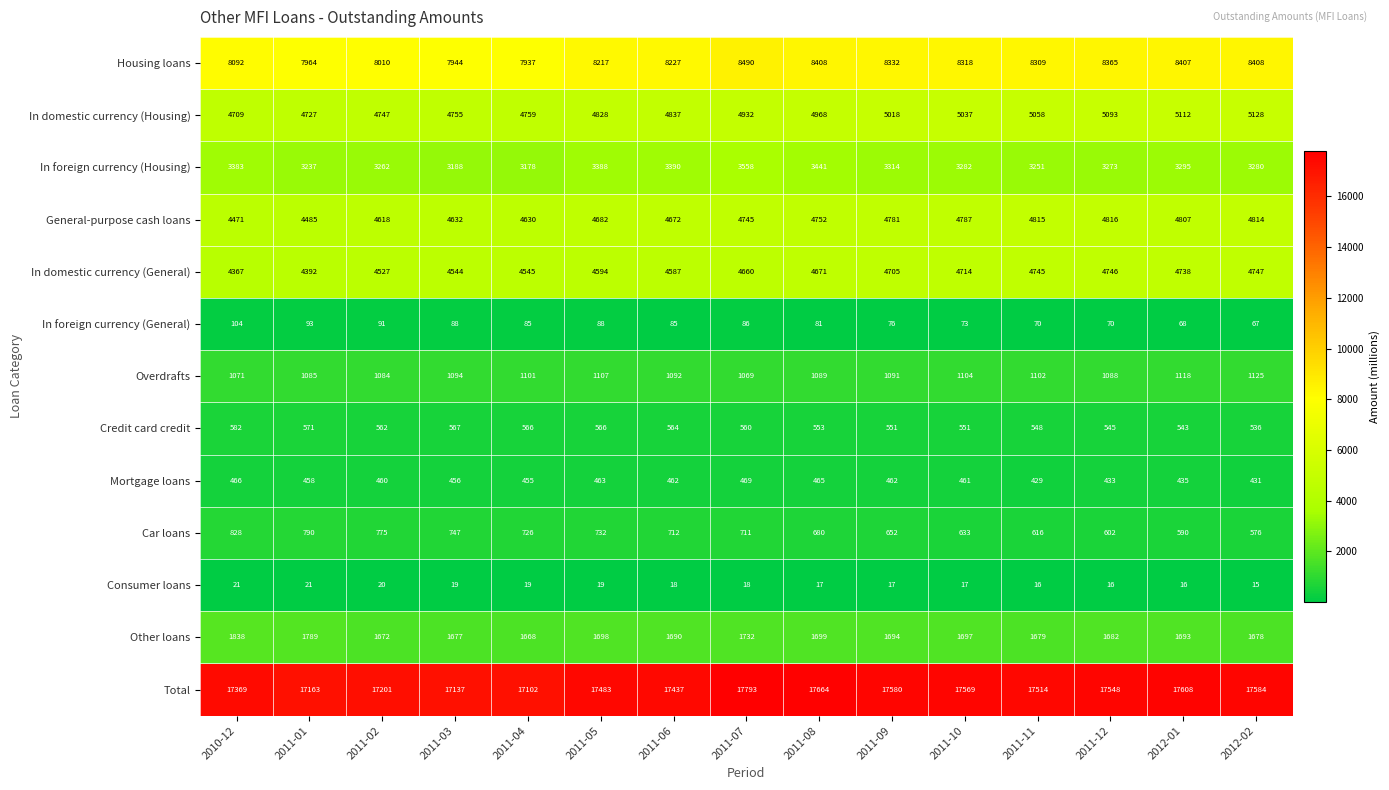

What is the total value across all series at 2011-09?

48273